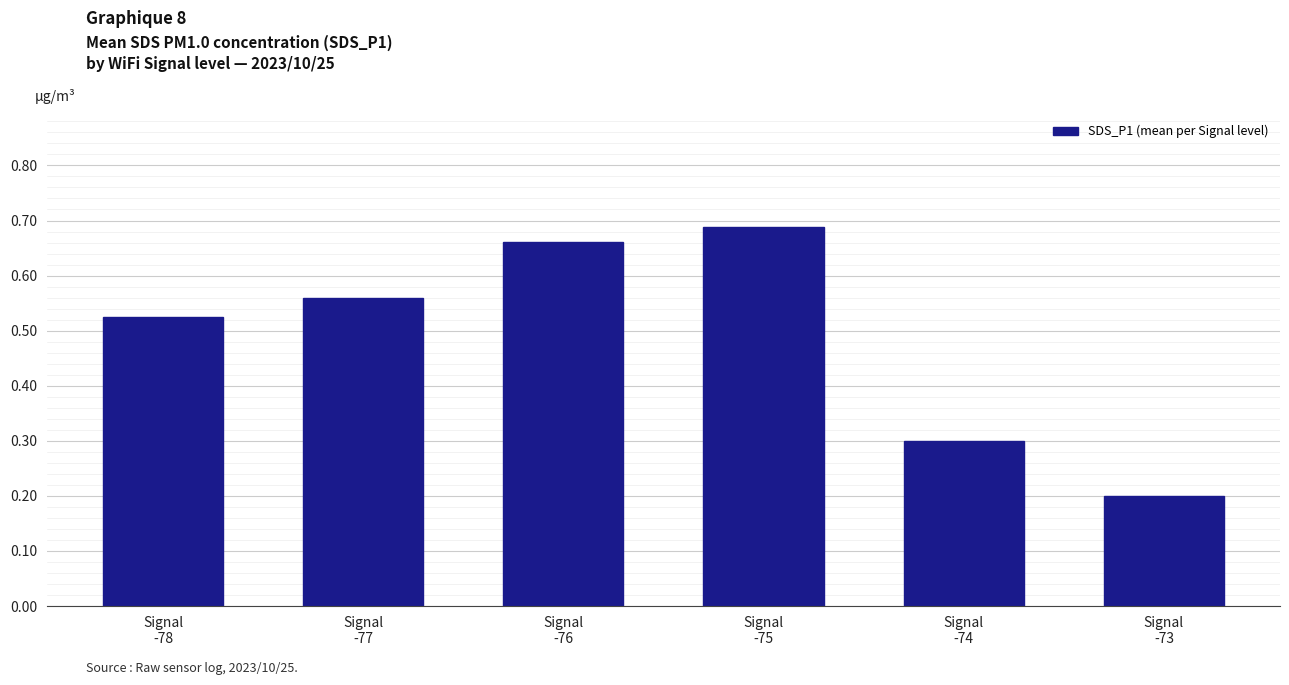

Are the bars grouped side by side (vs. stacked)?

No